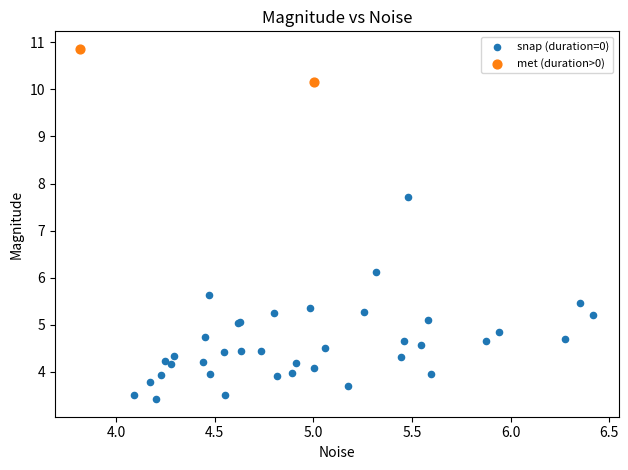

What are all the series names shown in the legend?

snap (duration=0), met (duration>0)